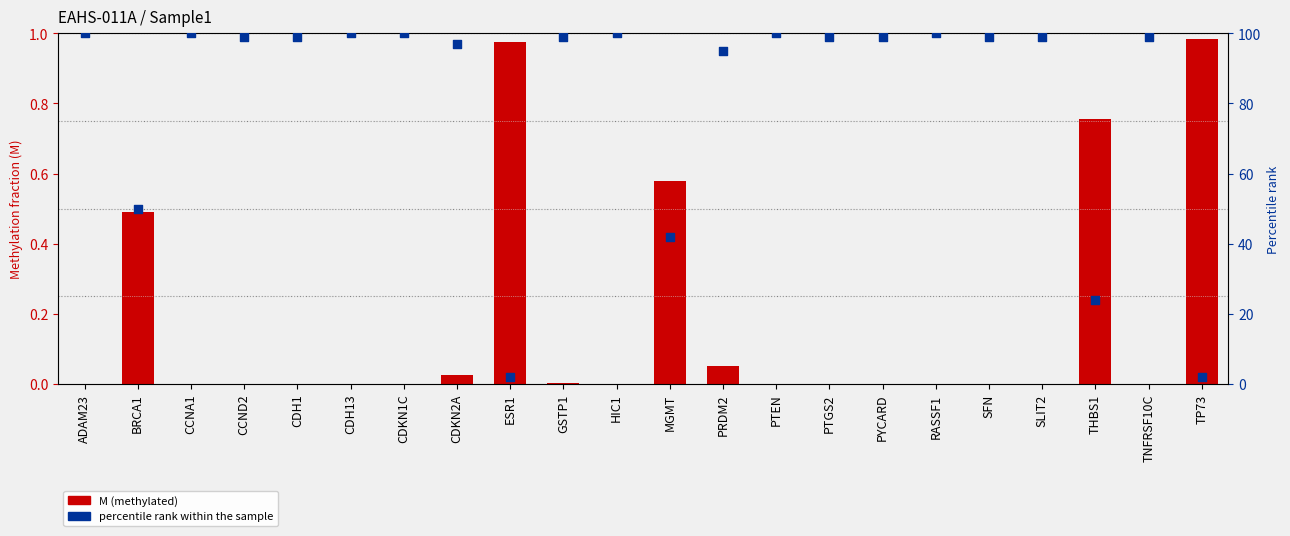

Which series reaches the maximum Y coordinate?

percentile rank within the sample